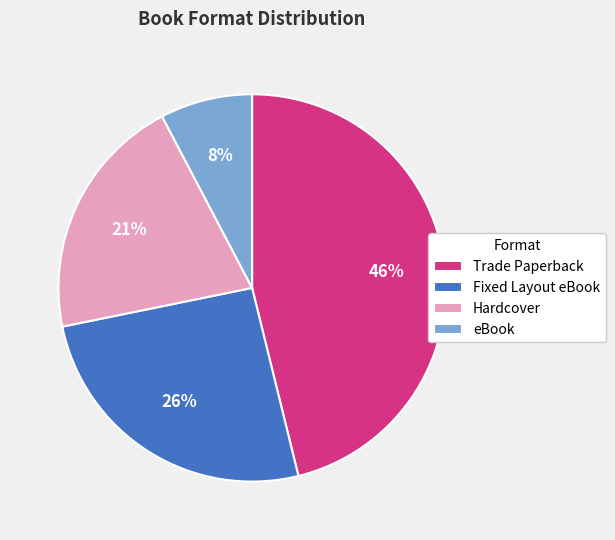

Between Trade Paperback and eBook, which is larger?

Trade Paperback